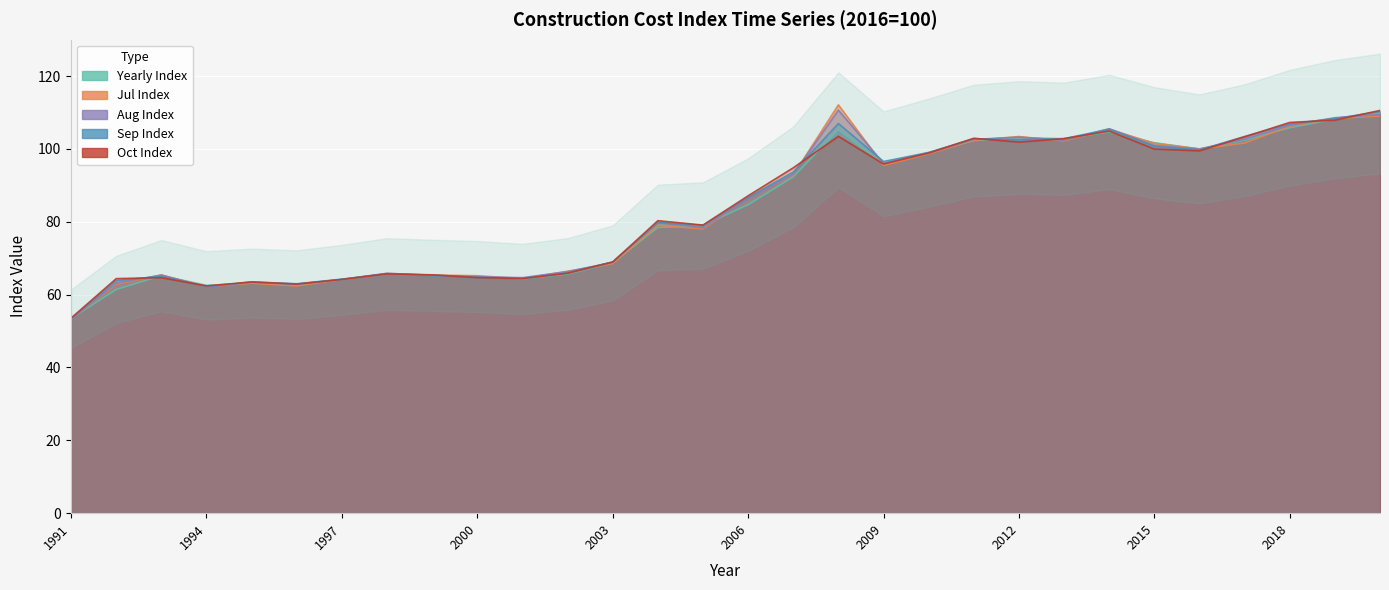

What is the difference between the maximum and minimum values in the Oct Index series?

57.0